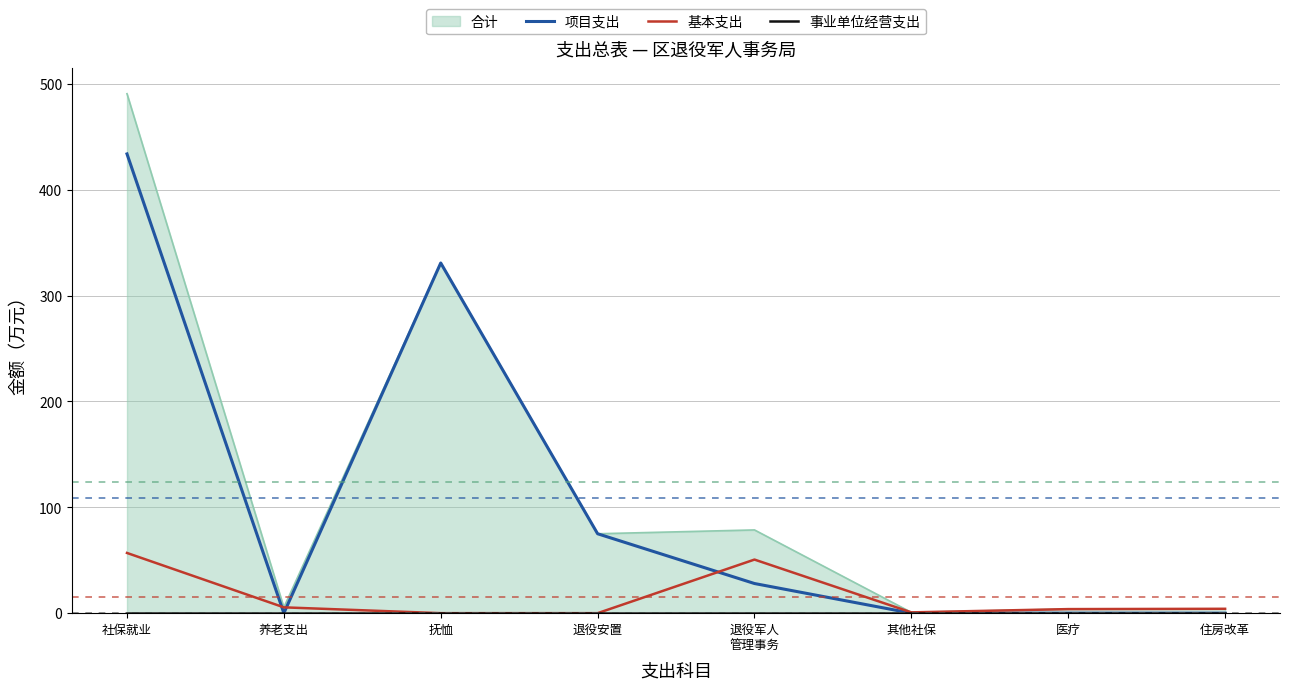

At how many categories does at least one series exceed 95?

2